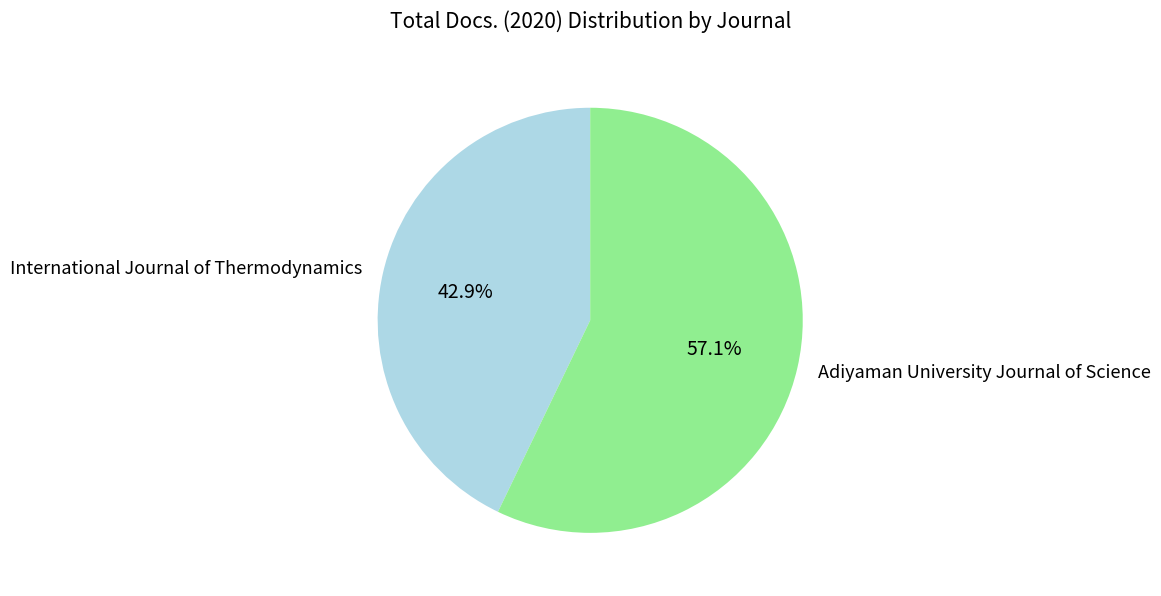

True or false: Adiyaman University Journal of Science accounts for 46% of the total.

False